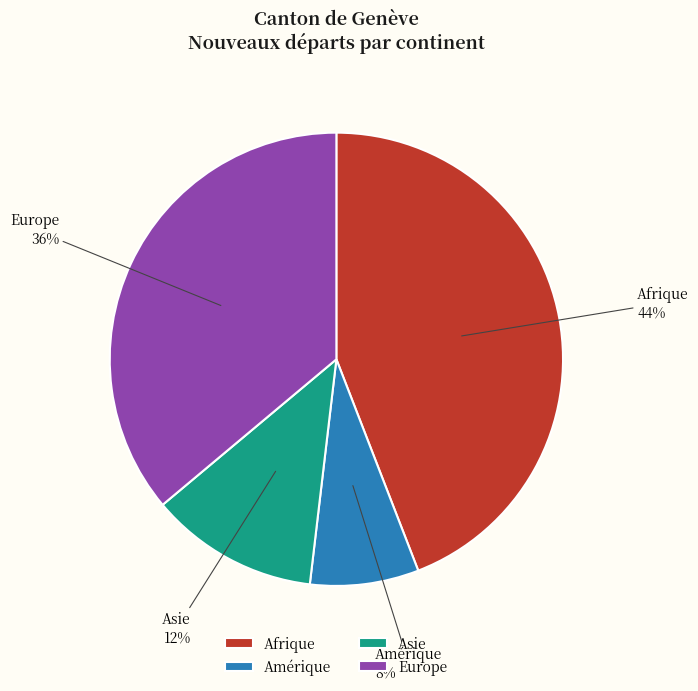

To the nearest percent, what is the difference between the largest and smallest slice percentages?

36%